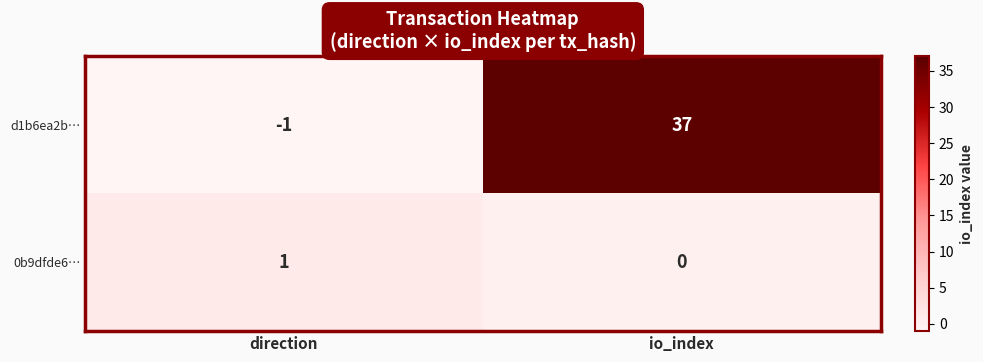

Reading left to right, what are all the values shown in this chart?

d1b6ea2b…: direction=-1	io_index=37
0b9dfde6…: direction=1	io_index=0